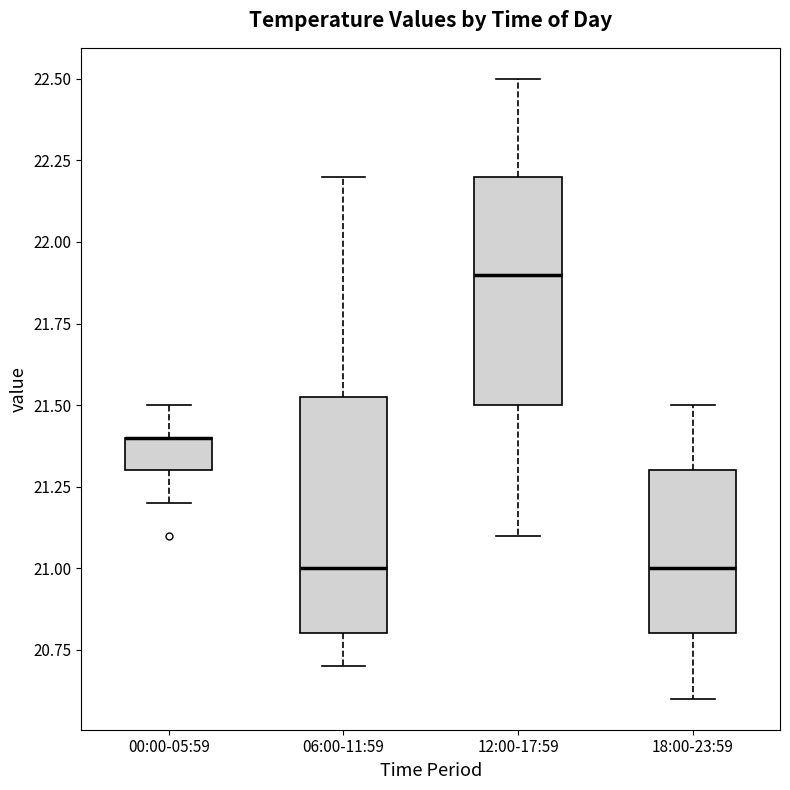

Reading left to right, transcribe this box plot: for each box, give where its median line is, the range the box spans, and where its two whiskers end, as read against the y-axis. The values are not printed on the chart, so give them approximately, as read against the axis.

00:00-05:59: median 21.40 (drawn on the box's upper edge), box 21.30 to 21.40, whiskers 21.20 to 21.50
06:00-11:59: median 21.00, box 20.80 to 21.55, whiskers 20.70 to 22.20
12:00-17:59: median 21.90, box 21.50 to 22.20, whiskers 21.10 to 22.50
18:00-23:59: median 21.00, box 20.80 to 21.30, whiskers 20.60 to 21.50